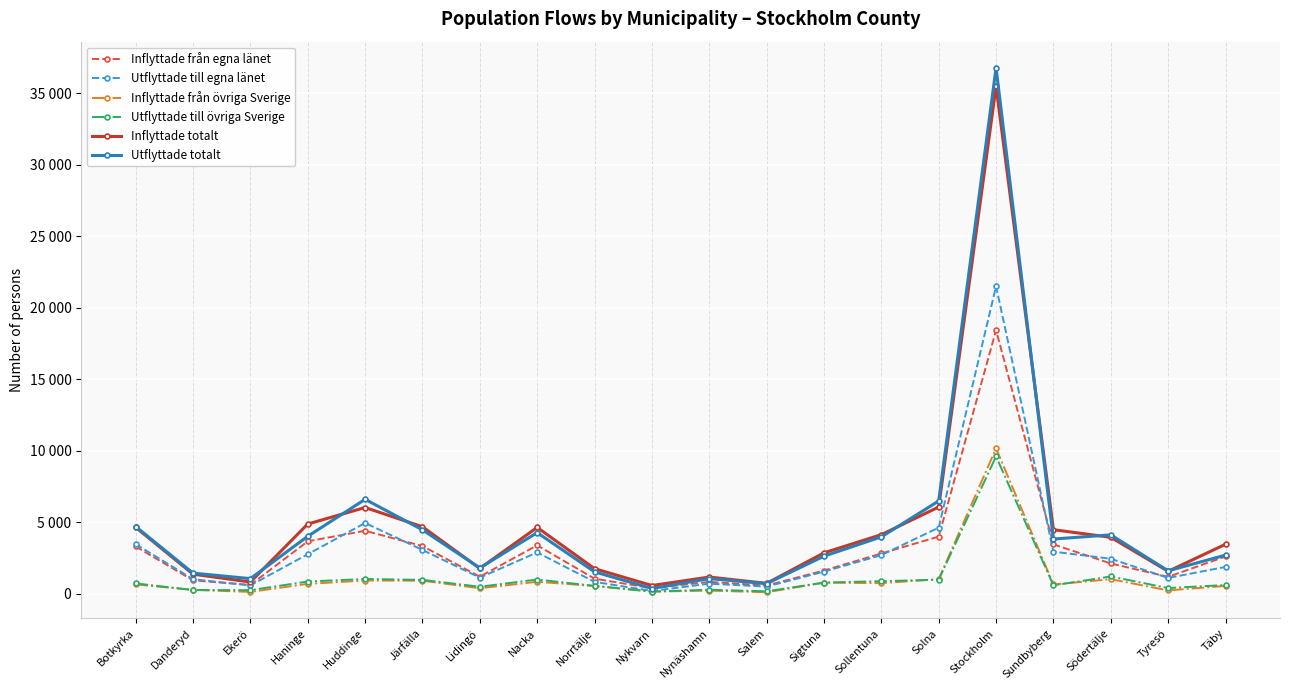

Is the value of Utflyttade totalt at Sollentuna greater than the value of Inflyttade totalt at Stockholm?

No